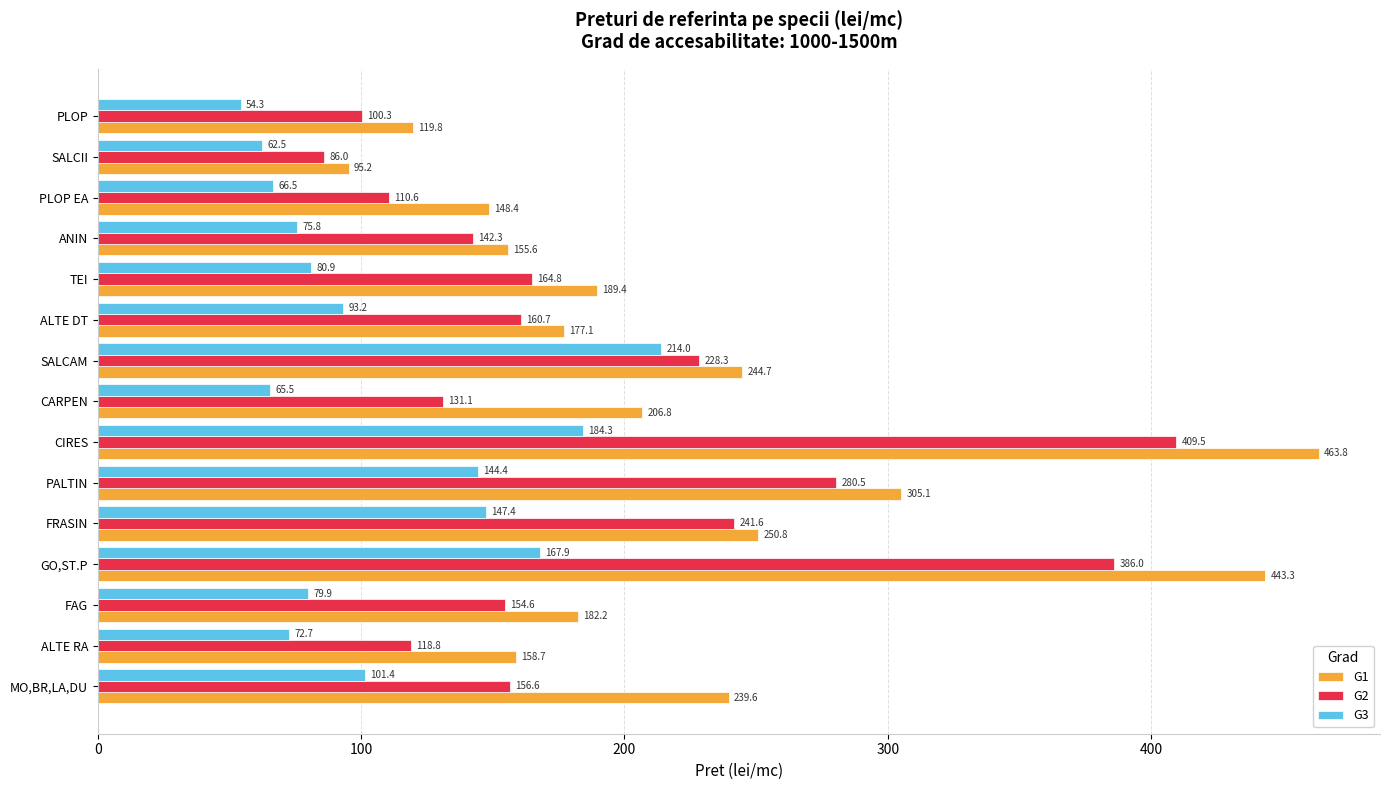

At which label is G3 closest to 134?

PALTIN